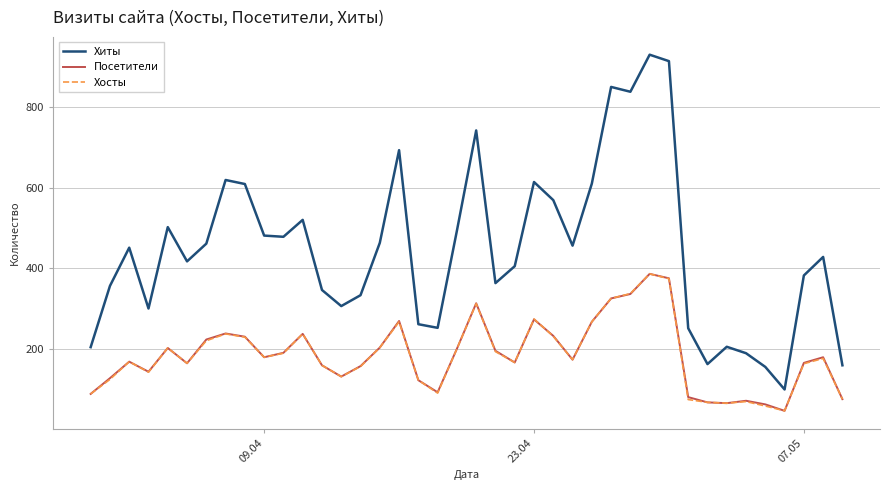

True or false: Хосты and Хиты cross at least once.

False